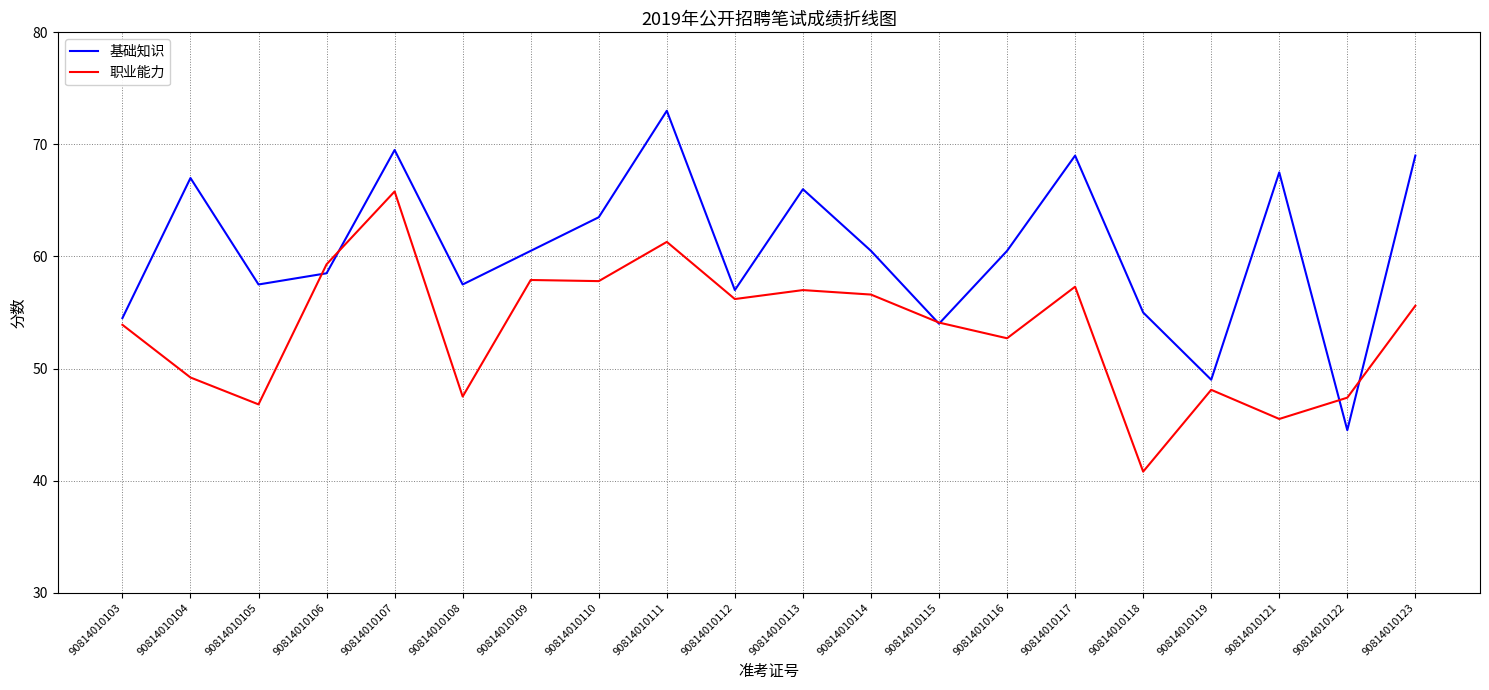

What is the sum of the 职业能力 values at 90814010114 and 90814010119?

104.7